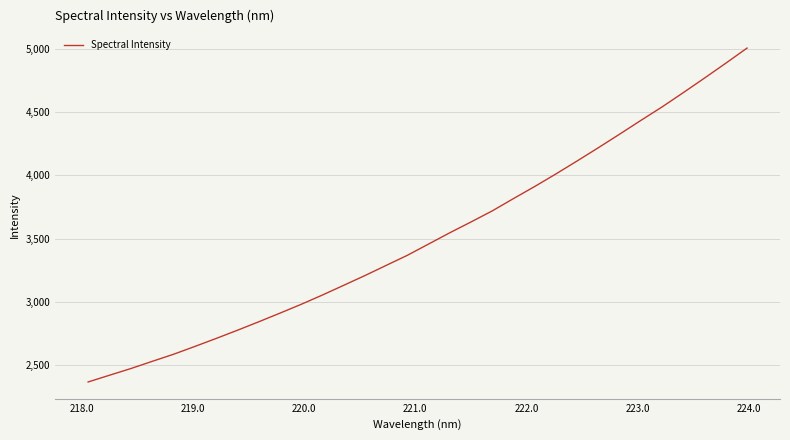

What is the minimum value shown in the chart?

2366.4